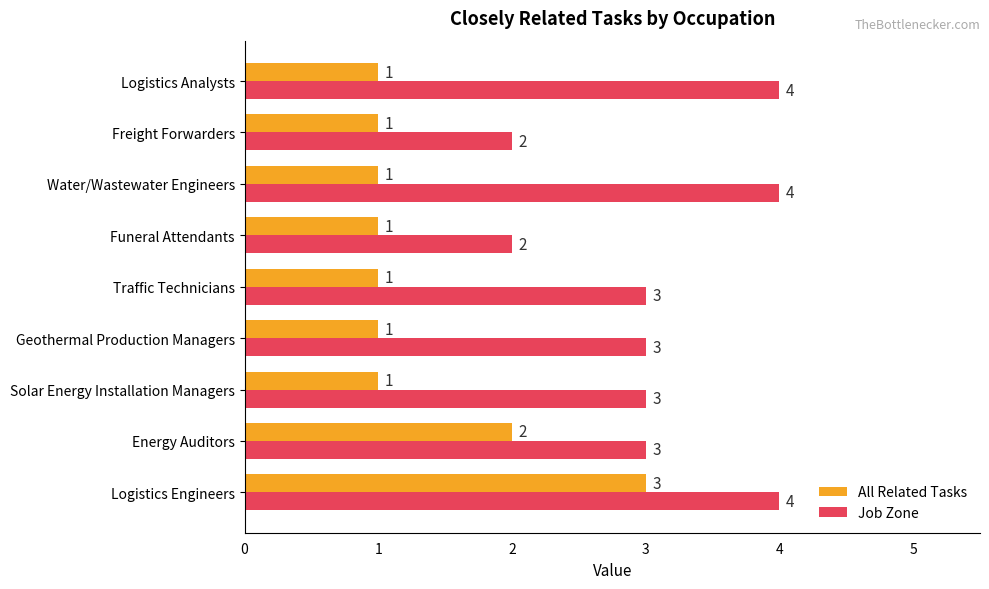

The value of All Related Tasks at Energy Auditors is 0. True or false?

False